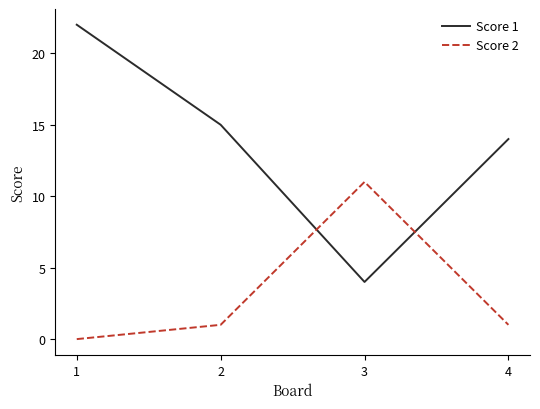

What is the difference between the maximum and second lowest values in the Score 1 series?

8